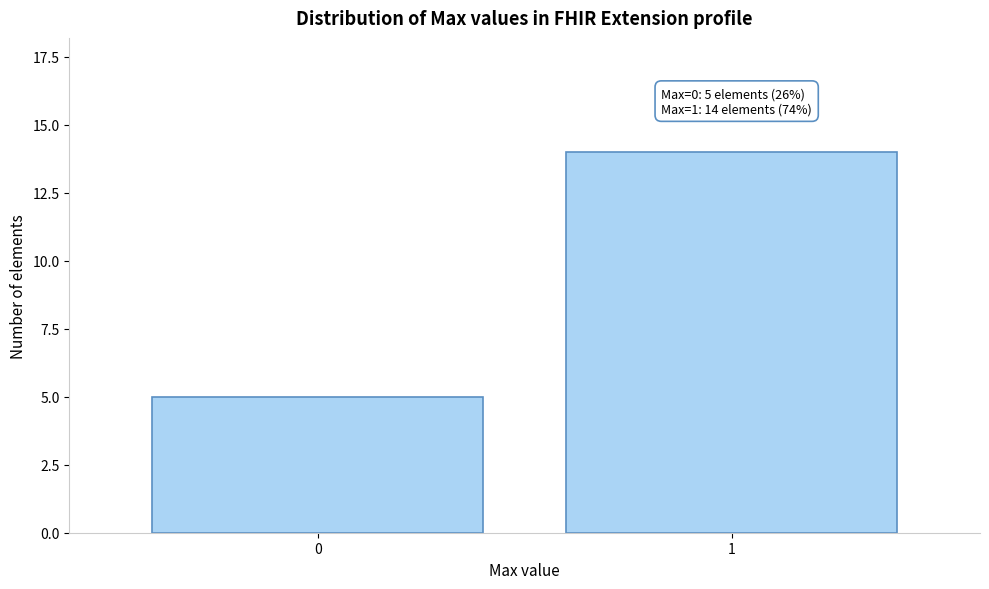

Reading left to right, extract all data points from this chart.

0=5	1=14